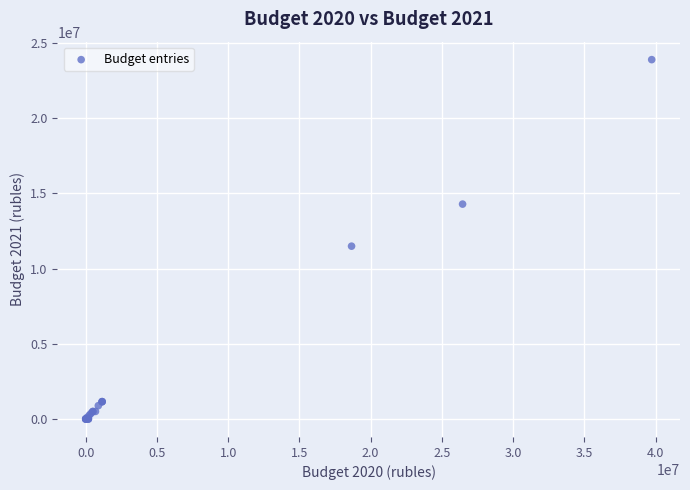

What Y value in the scatter plot is closest to 11946789?

11491297.2